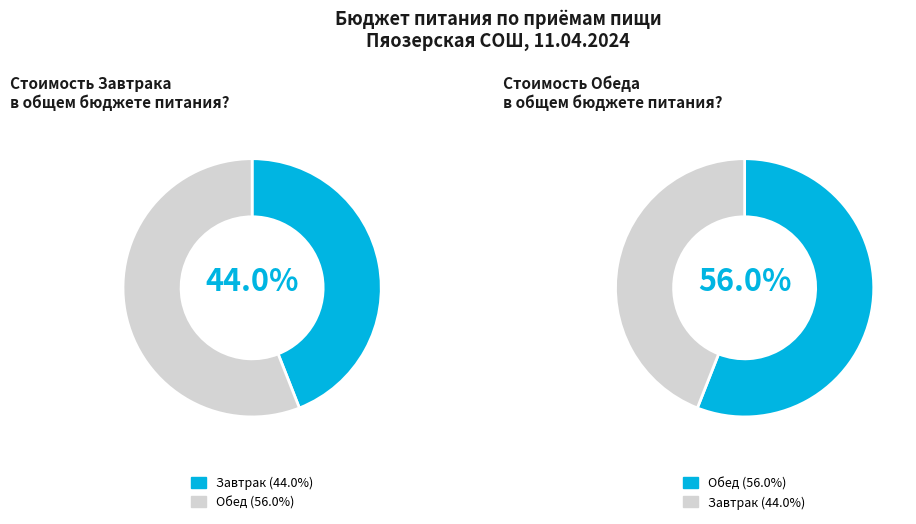

What percentage is the Завтрак (итого) slice, to the nearest percent?

44%